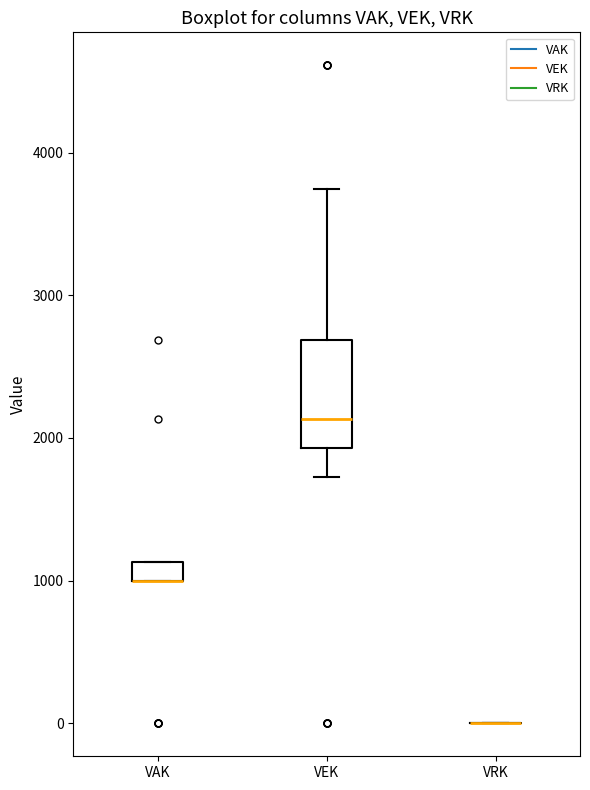

Which box is the tallest, from its lower edge to its upper edge?

VEK